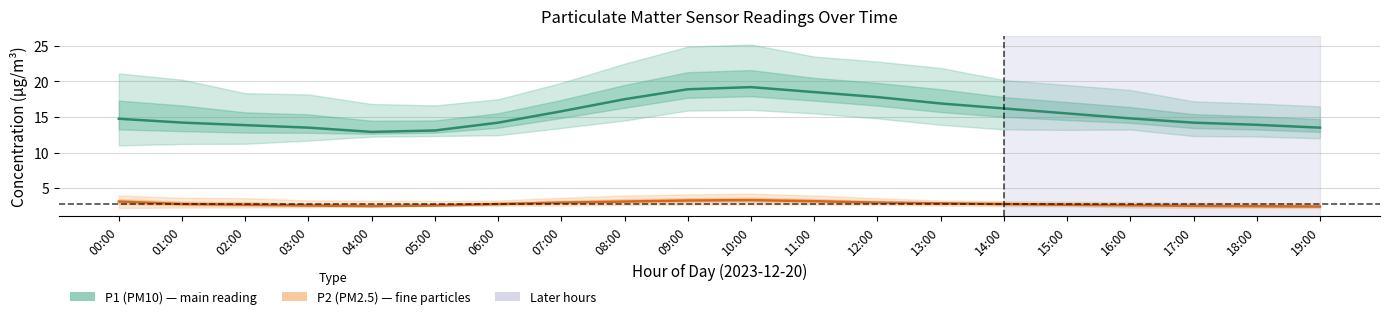

True or false: P2 (PM2.5) has a value of 2.9 at 13:00.

True